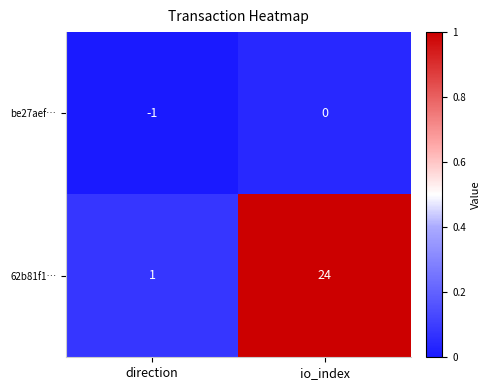

At which label is 62b81f1… closest to 12?

direction